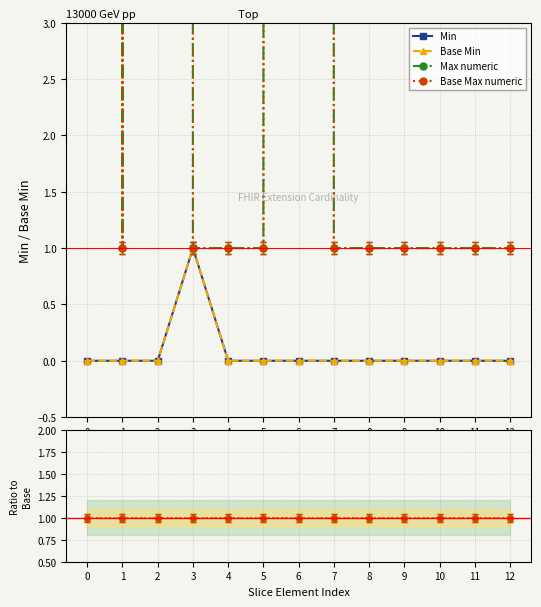

The Max numeric series shows 0 at 9. True or false?

False